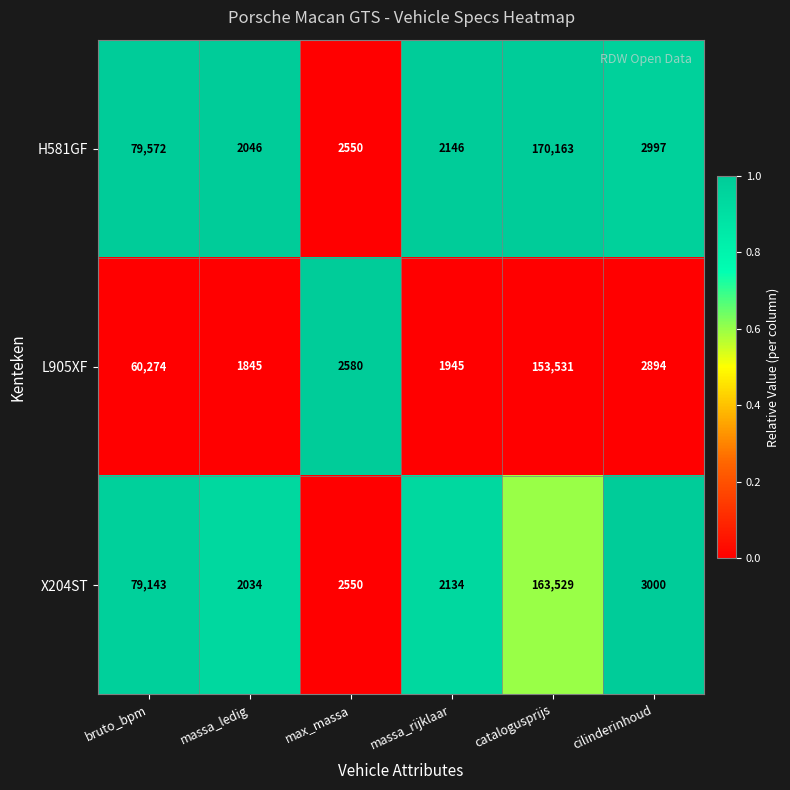

At which label does H581GF first exceed 2997?

bruto_bpm